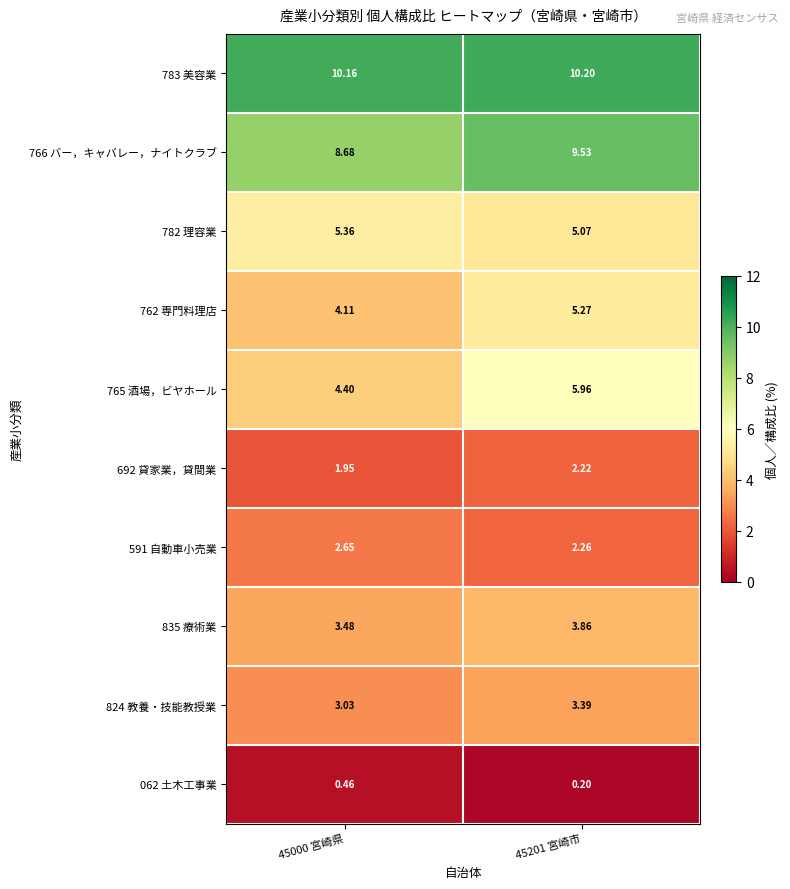

Which series has the largest total across all categories?

783 美容業